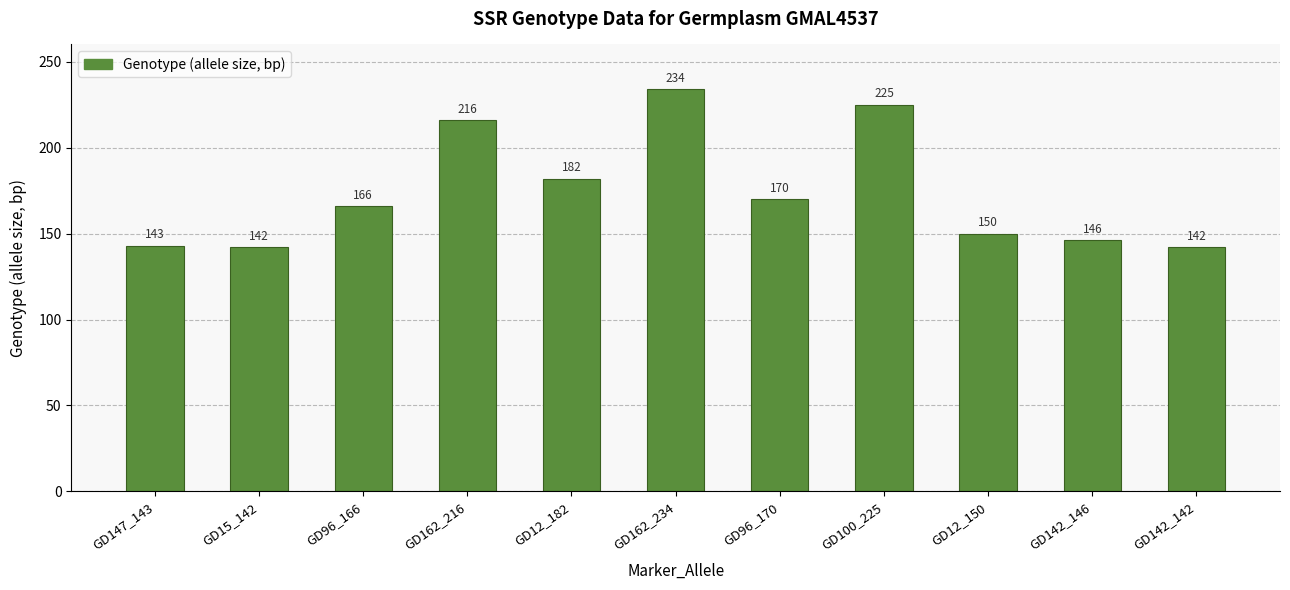

Are the bars grouped side by side (vs. stacked)?

No